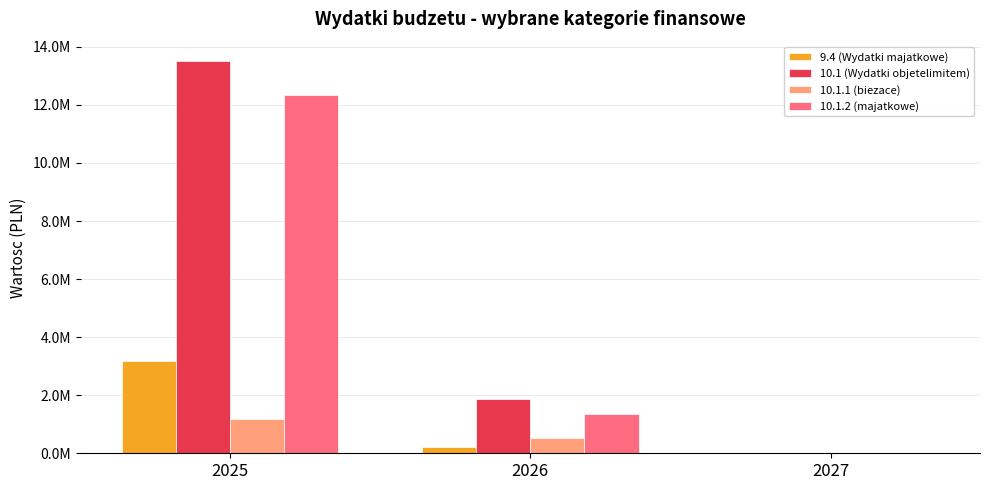

At which label does 10.1 (Wydatki objetelimitem) reach its peak?

2025